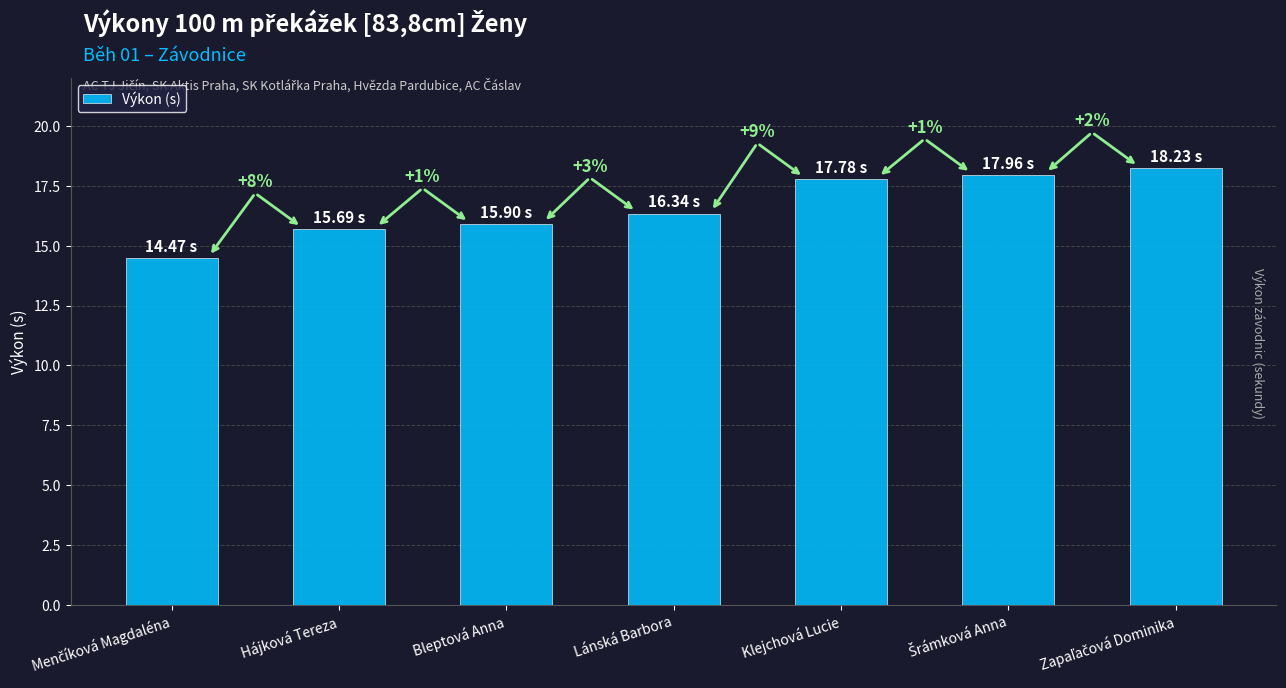

What is the value of the 6th bar from the left?

18.0